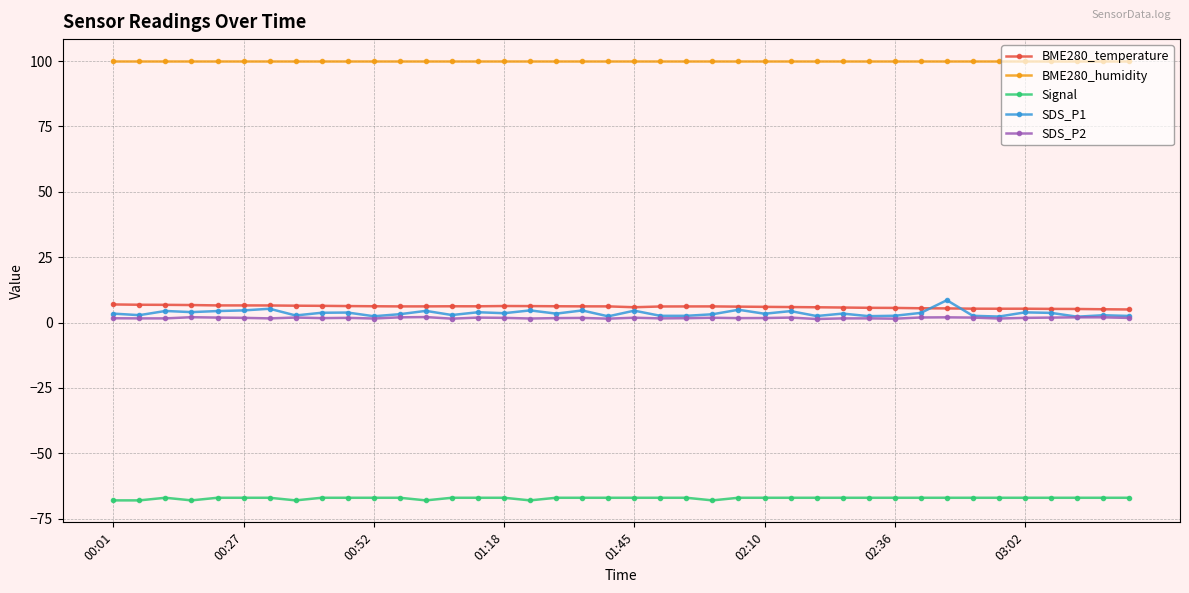

True or false: SDS_P1 and Signal cross at least once.

False